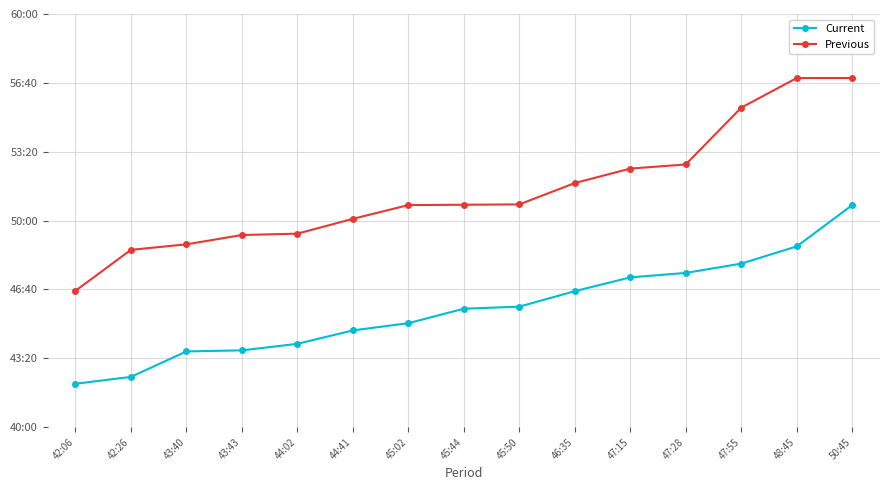

Is this an area chart (filled region under the line)?

No